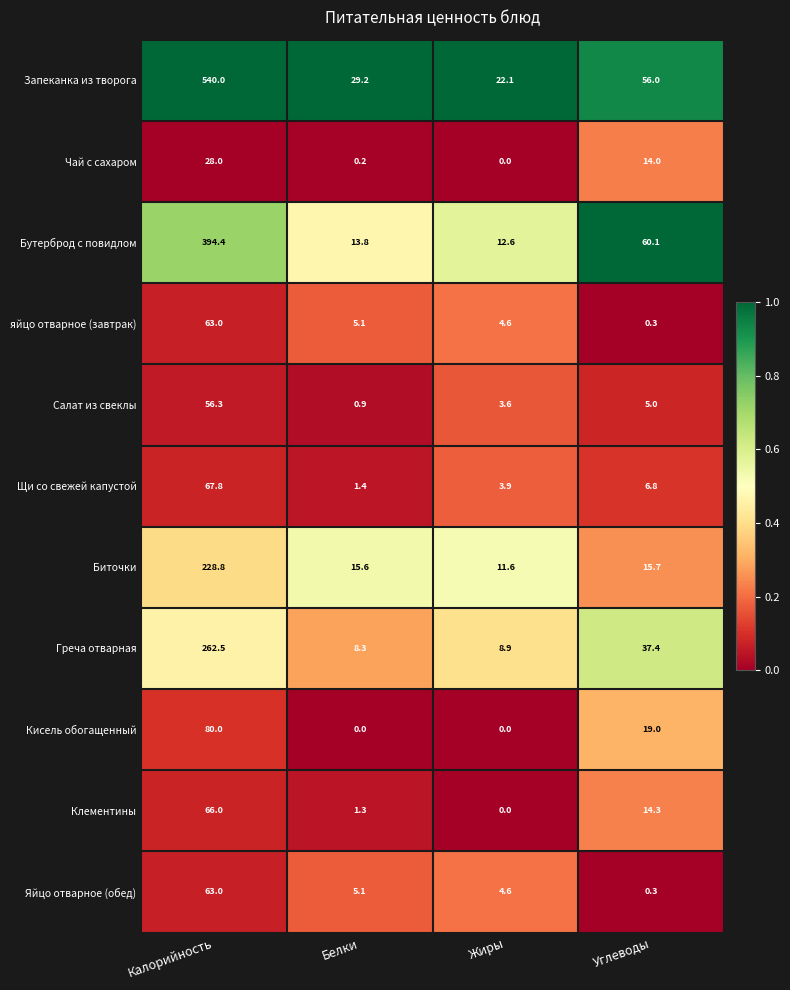

How many data points in Кисель обогащенный are less than 19?

2